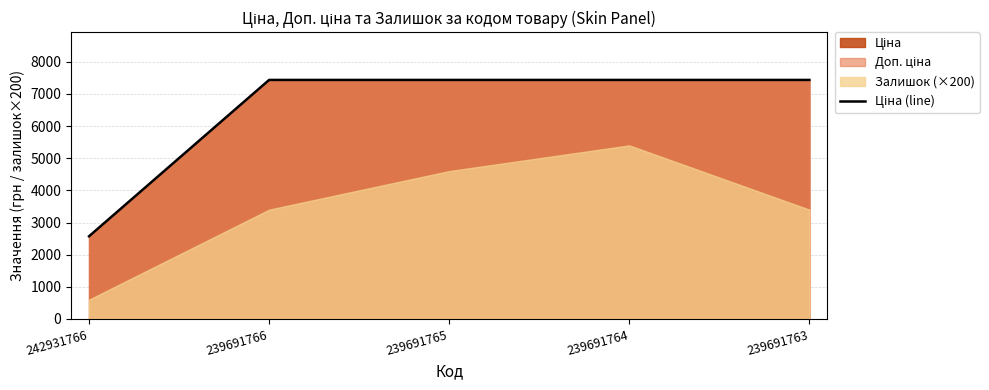

Reading right to left, transcribe all the data shown in this chart.

239691763=7436.2	239691764=7436.2	239691765=7436.2	239691766=7436.2	242931766=2572.0